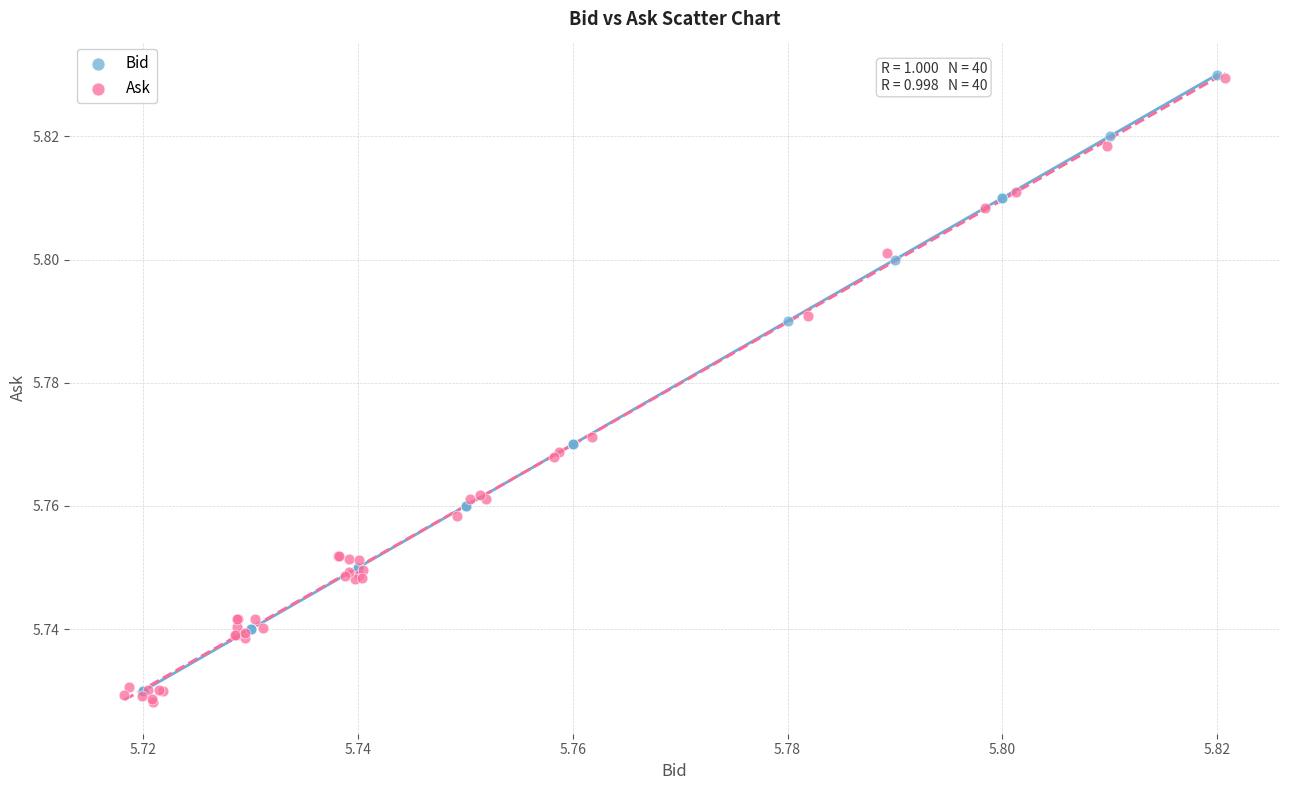

Which series has the widest spread of Y values?

Ask